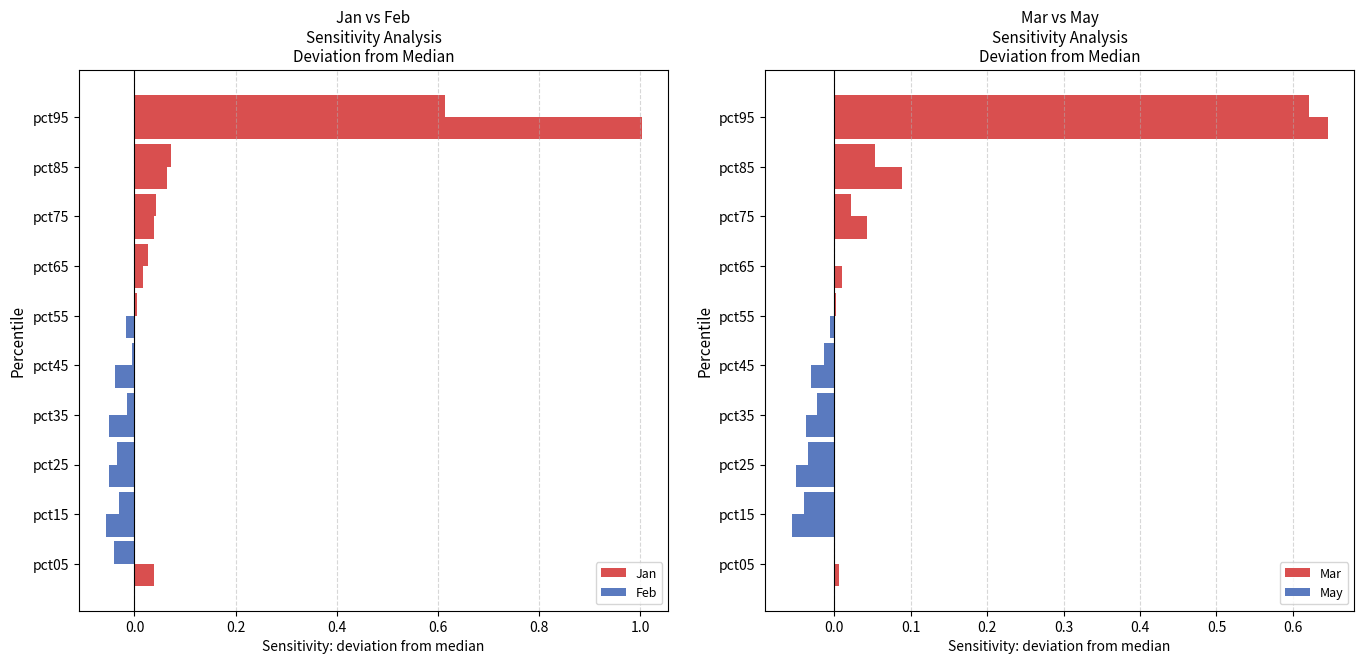

What is the average value of the Mar series?

0.1